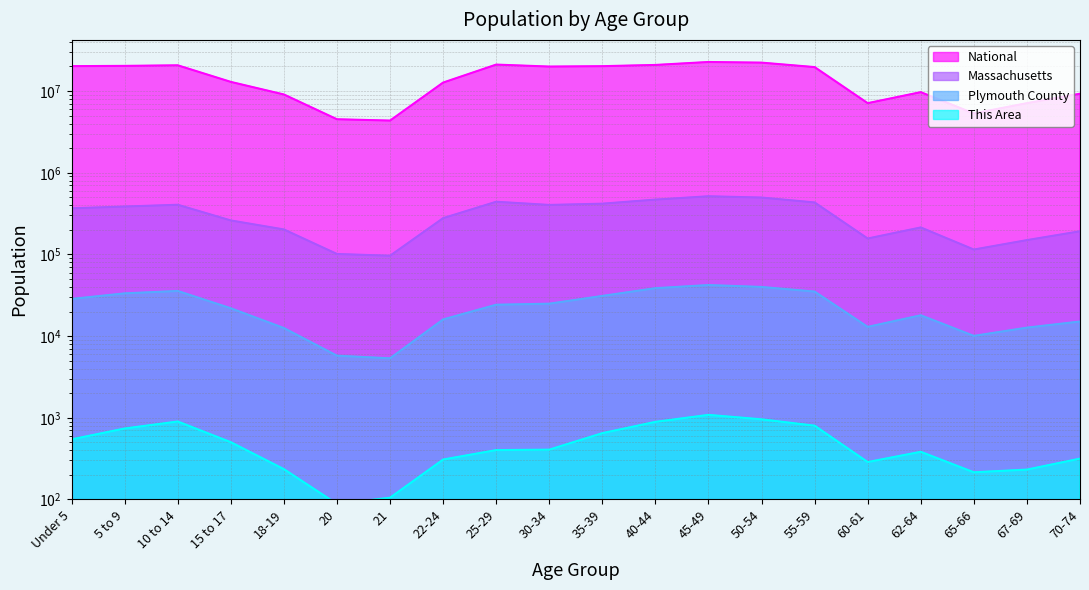

Reading right to left, extract all data points from this chart.

This Area: 70-74=316	67-69=232	65-66=215	62-64=383	60-61=287	55-59=800	50-54=957	45-49=1085	40-44=891	35-39=648	30-34=407	25-29=402	22-24=308	21=105	20=88	18-19=235	15 to 17=502	10 to 14=900	5 to 9=739	Under 5=544
Plymouth County: 70-74=15086	67-69=12692	65-66=10059	62-64=17992	60-61=12964	55-59=35074	50-54=39966	45-49=42172	40-44=38607	35-39=31038	30-34=24926	25-29=24217	22-24=15992	21=5348	20=5755	18-19=12547	15 to 17=21909	10 to 14=35695	5 to 9=33361	Under 5=28510
Massachusetts: 70-74=192001	67-69=149701	65-66=114758	62-64=213953	60-61=156594	55-59=432822	50-54=497001	45-49=515434	40-44=468954	35-39=418195	30-34=403616	25-29=441525	22-24=278048	21=96372	20=101248	18-19=202220	15 to 17=260536	10 to 14=405613	5 to 9=385687	Under 5=367087
National: 70-74=9278166	67-69=7115361	65-66=5319902	62-64=9704197	60-61=7113727	55-59=19664805	50-54=22298125	45-49=22708591	40-44=20890964	35-39=20179642	30-34=19962099	25-29=21101849	22-24=12712576	21=4354294	20=4519129	18-19=9086089	15 to 17=12954254	10 to 14=20677194	5 to 9=20348657	Under 5=20201362